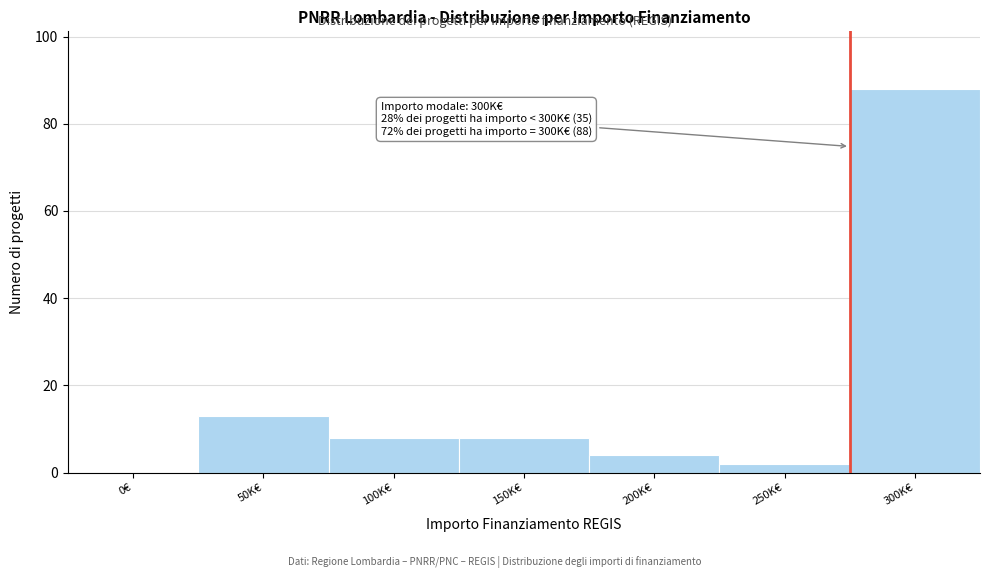

Reading left to right, extract all data points from this chart.

0€=0	50K€=13	100K€=8	150K€=8	200K€=4	250K€=2	300K€=88